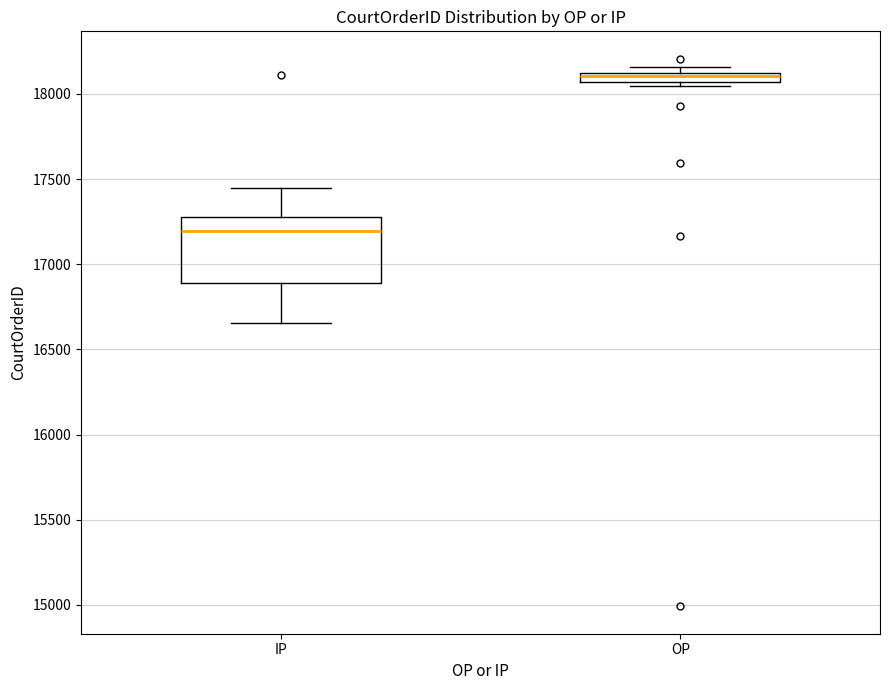

Which box has the highest median line?

OP